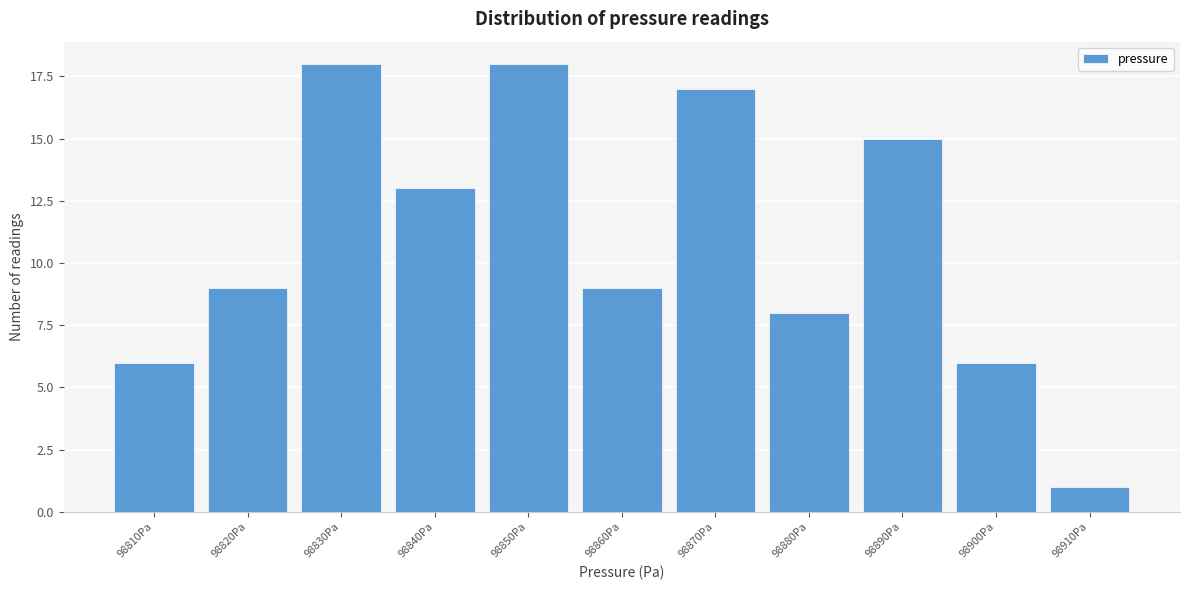

Reading right to left, transcribe all the data shown in this chart.

1	6	15	8	17	9	18	13	18	9	6